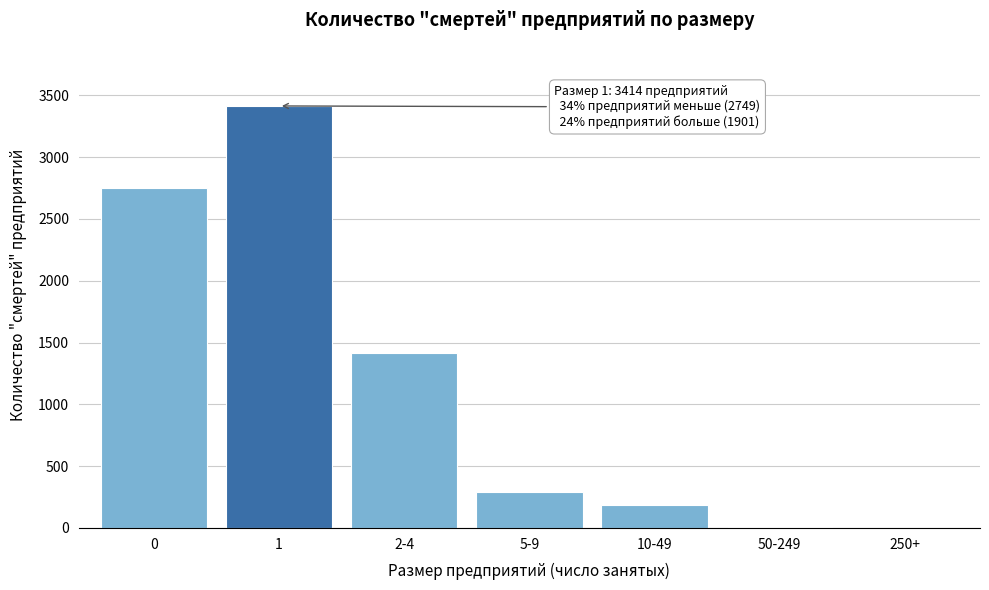

Approximately how many times larger is the value at 2-4 compared to 5-9?

4.9